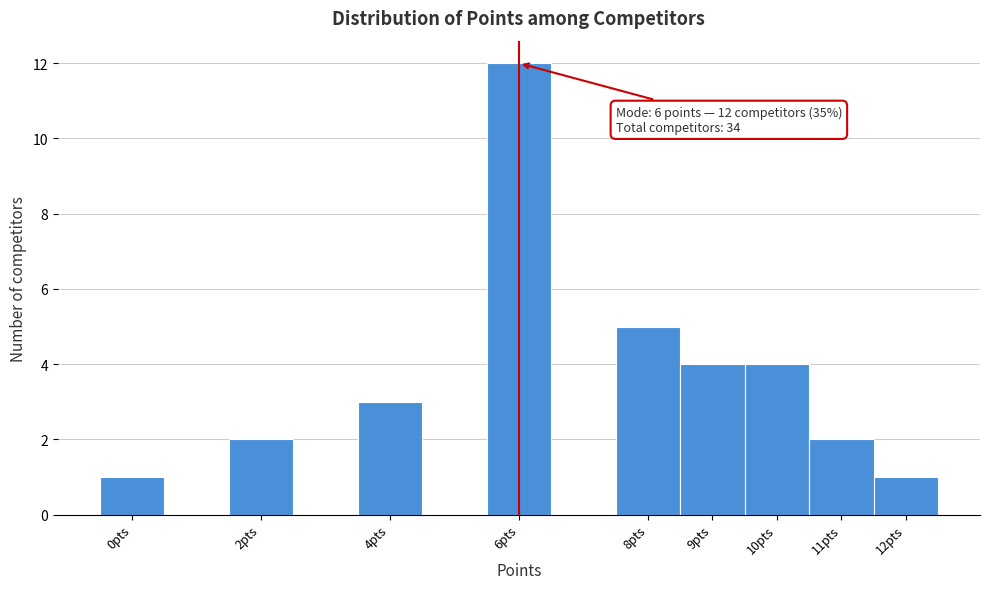

Over which range of the x-axis is the bar tallest?

5.5 to 6.5